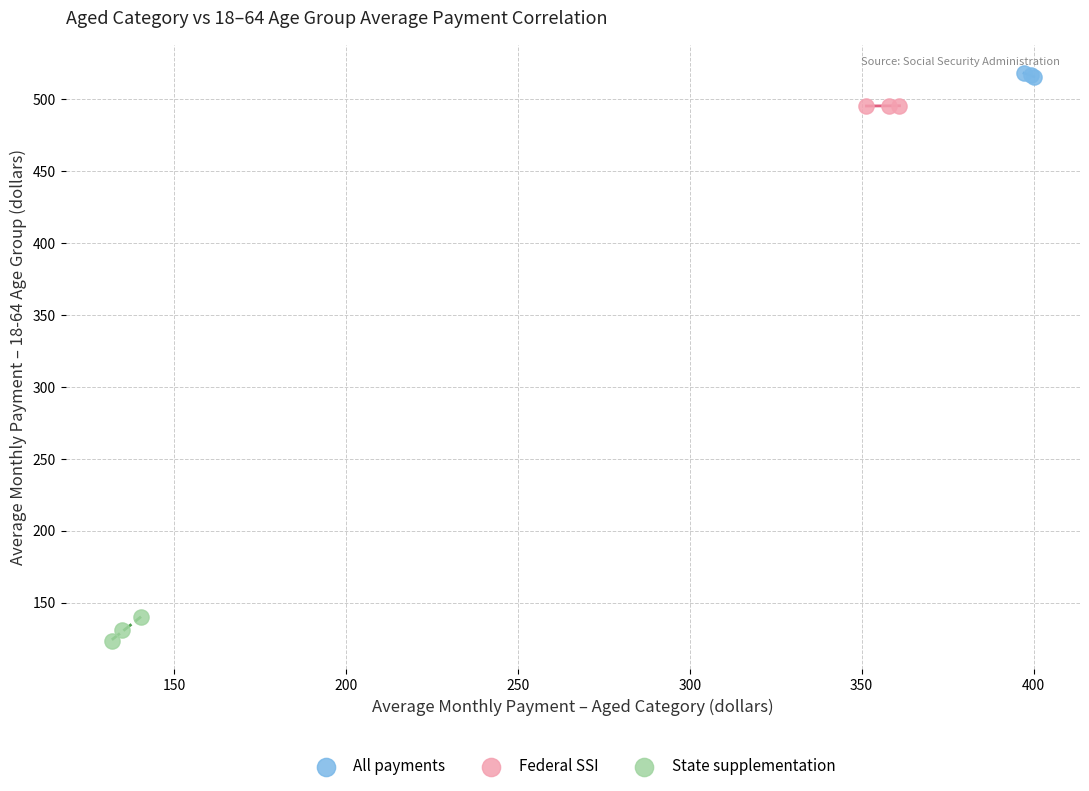

Which series has the largest Y range (max minus min)?

State supplementation